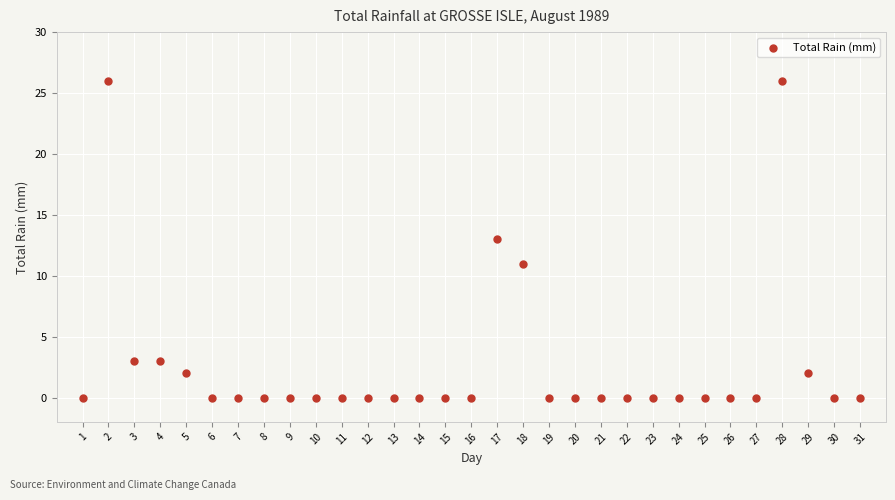

What is the range of X values (max minus min)?

30